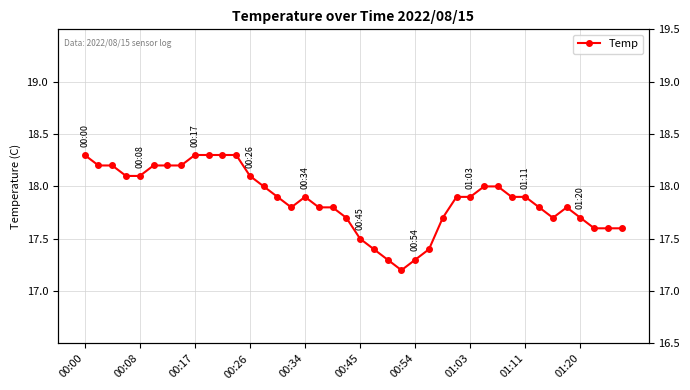

What is the smallest value displayed?

17.2